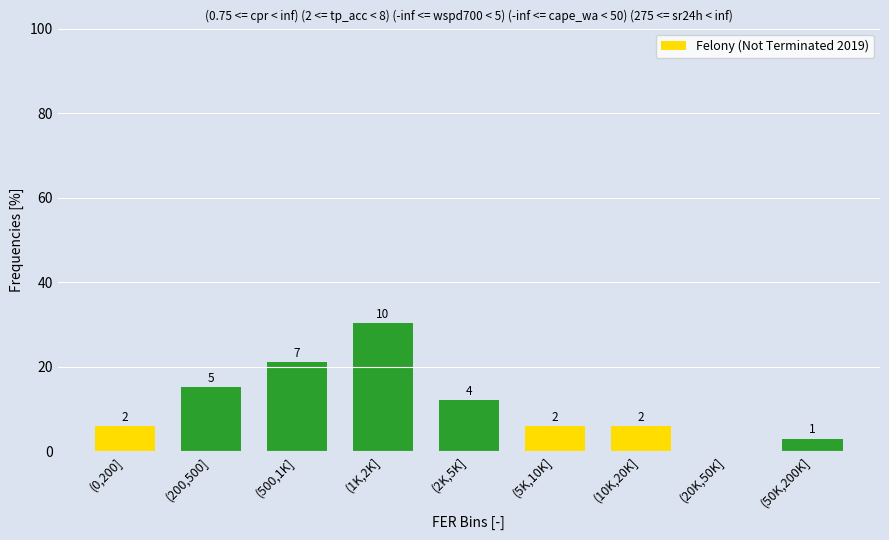

Are the bars horizontal?

No